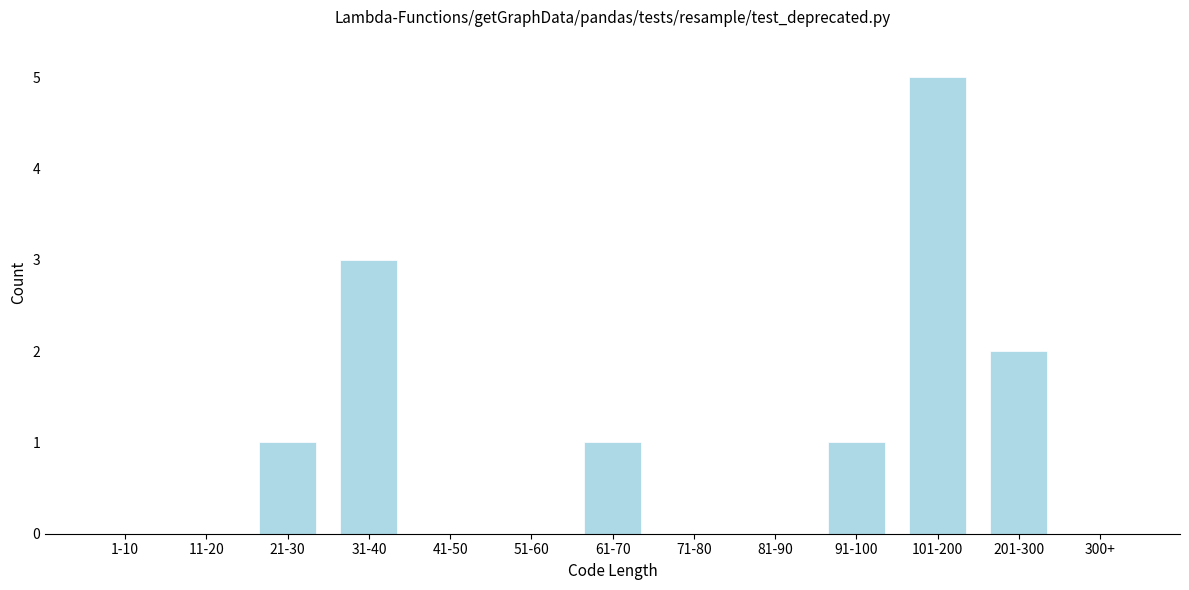

Reading left to right, transcribe all the data shown in this chart.

1-10=0	11-20=0	21-30=1	31-40=3	41-50=0	51-60=0	61-70=1	71-80=0	81-90=0	91-100=1	101-200=5	201-300=2	300+=0